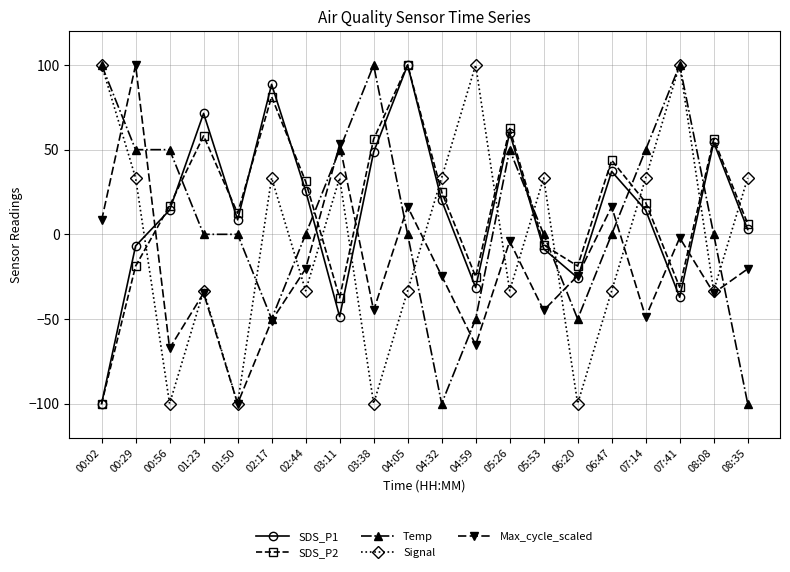

What is the label of the 17th point from the right?

01:23